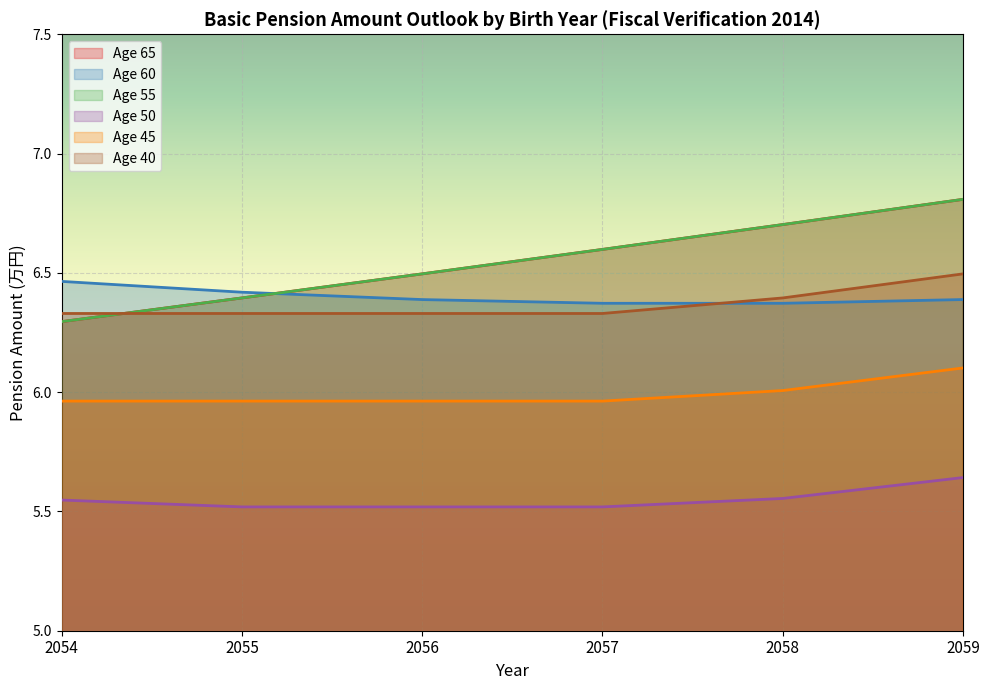

Does the chart display data point markers on the line(s)?

No